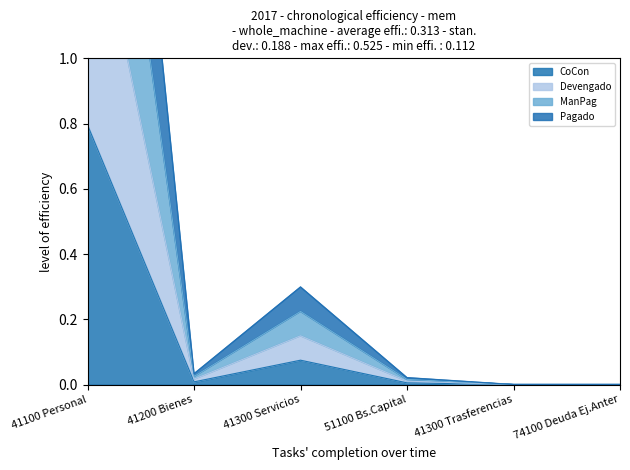

What value does the Pagado series have at 41100 Personal?

3.3